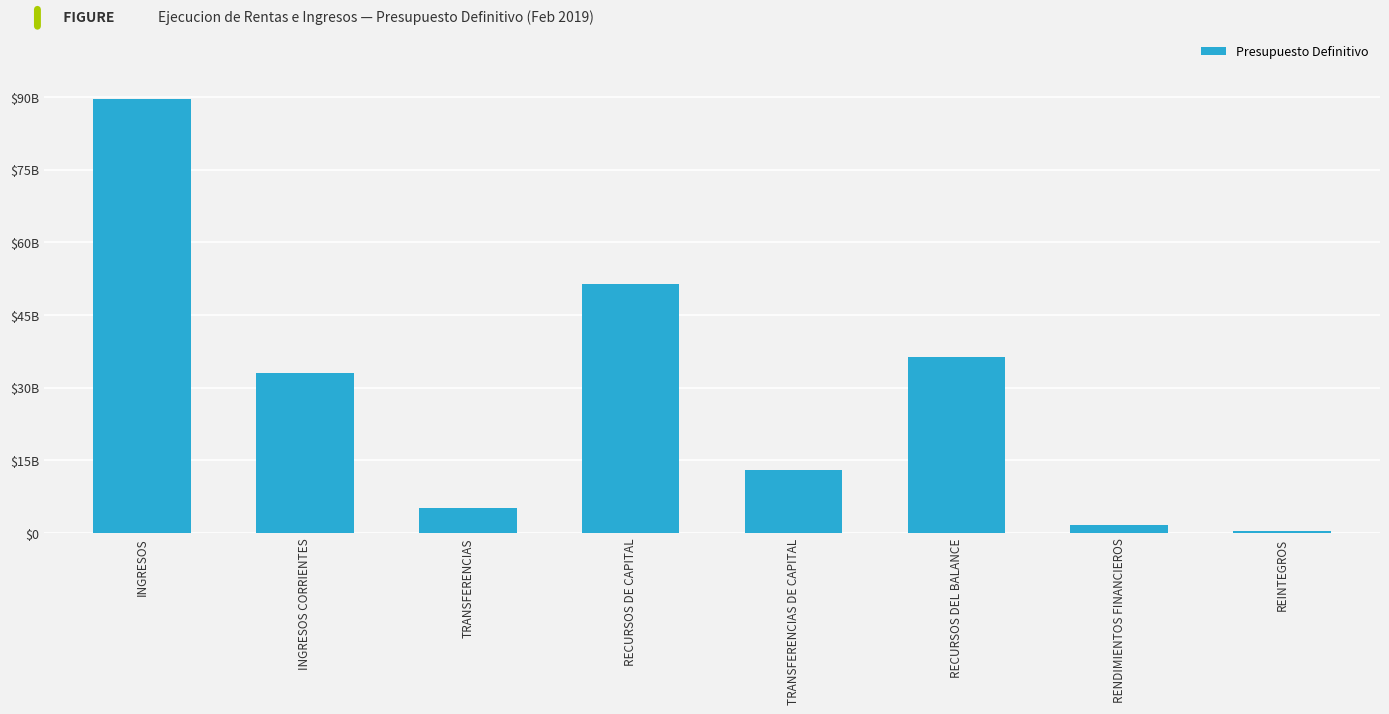

What is the smallest value displayed?

468156000